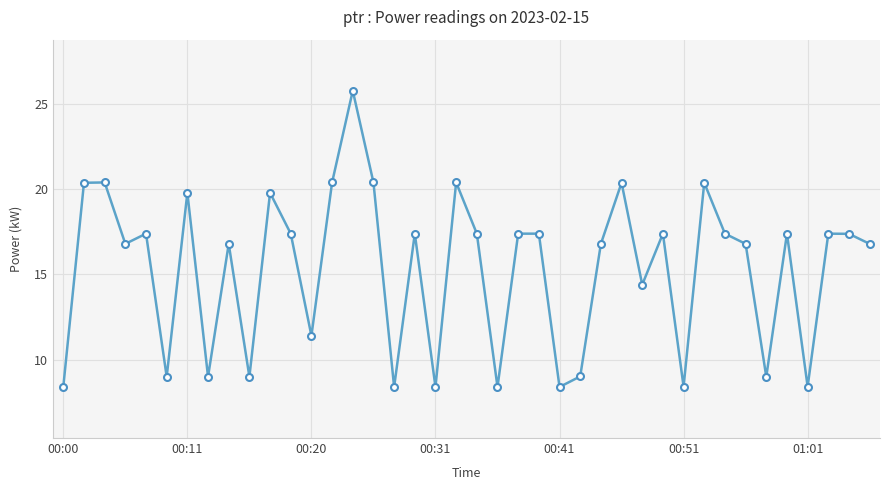

How many points are lower than both their immediate neighbors (excluding endpoints)?

13